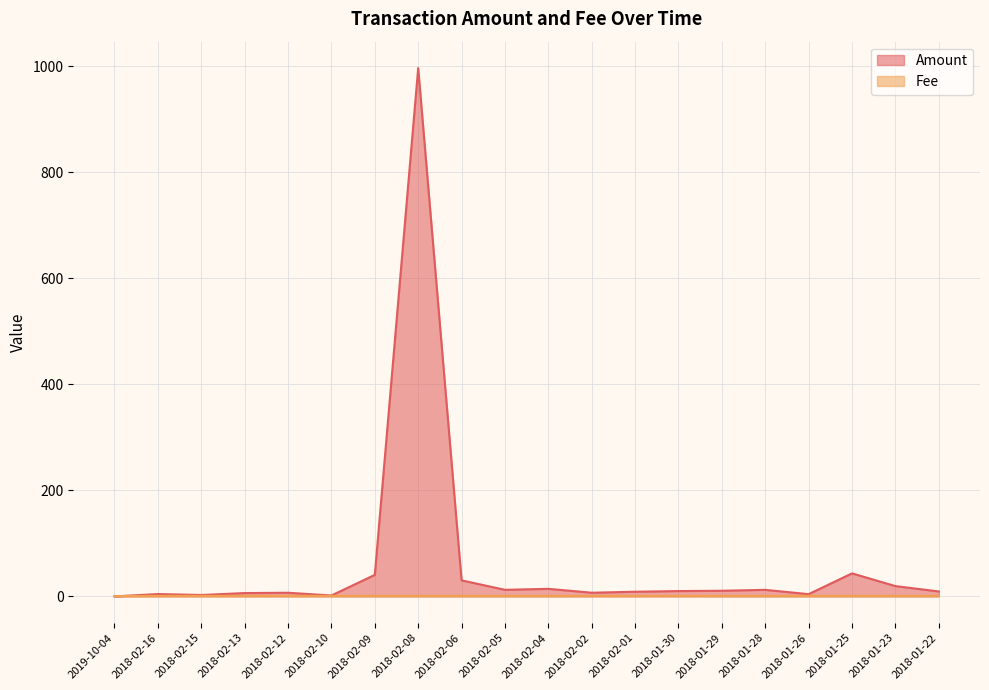

Is it true that Amount equals 1.7 at 2018-02-10?

True